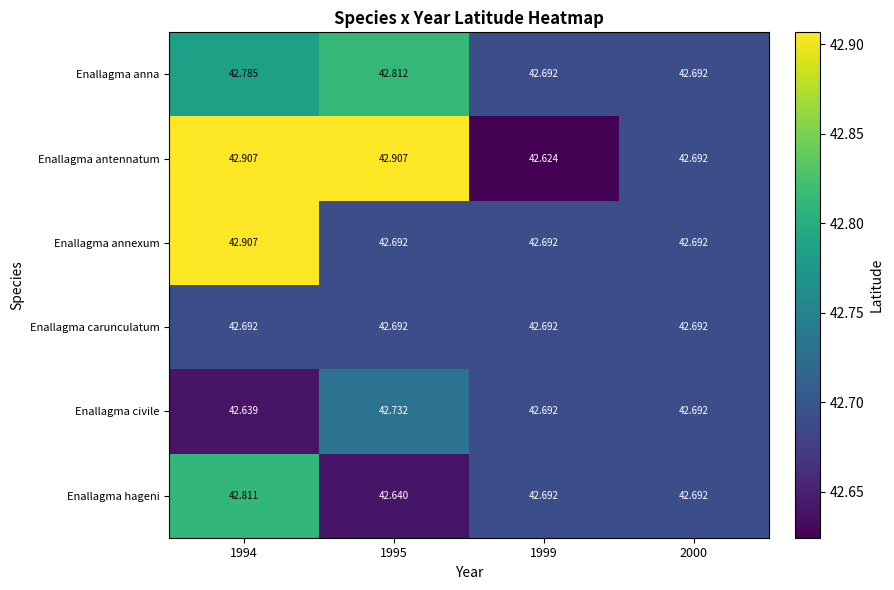

What is the spread (max minus min) of values at 1999?

0.1